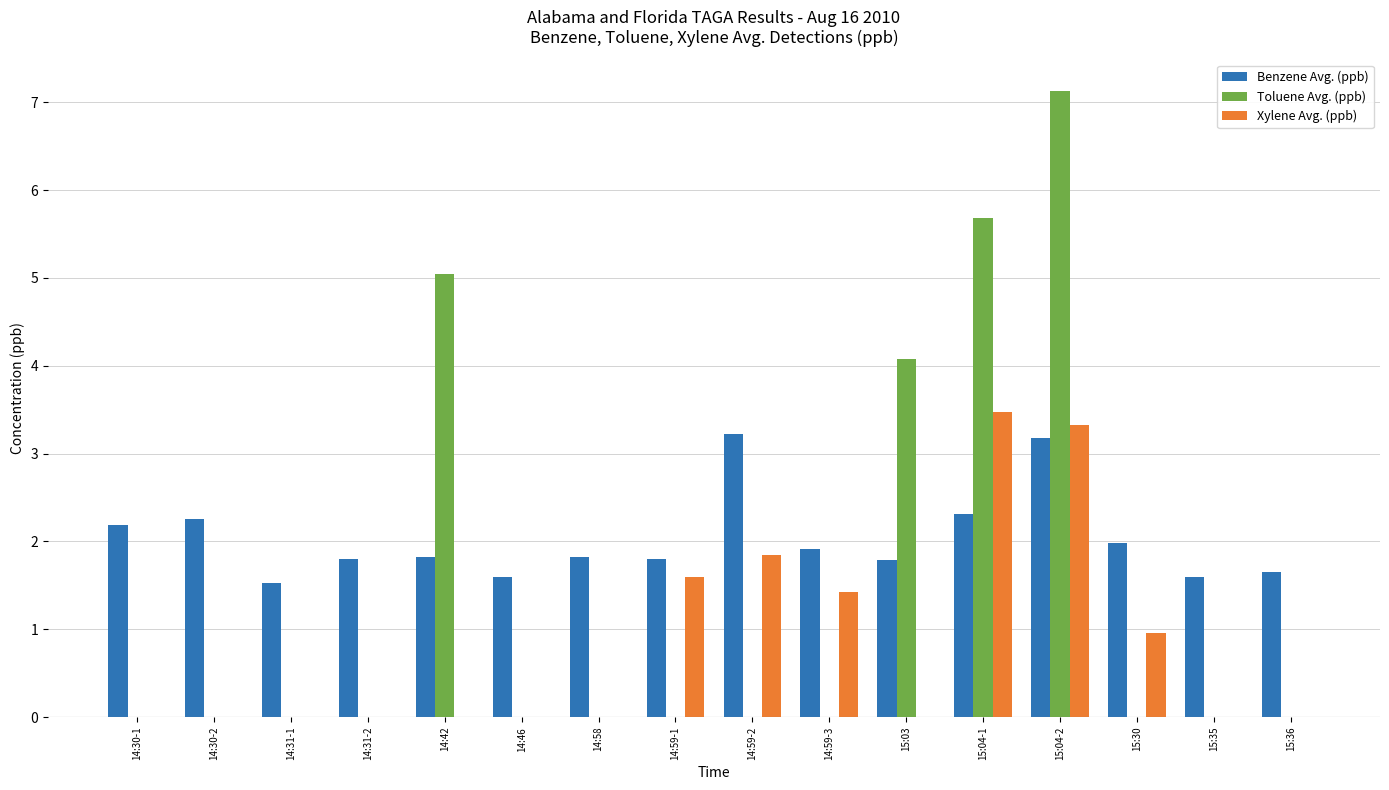

What is the sum of all Toluene Avg. (ppb) values?

21.9